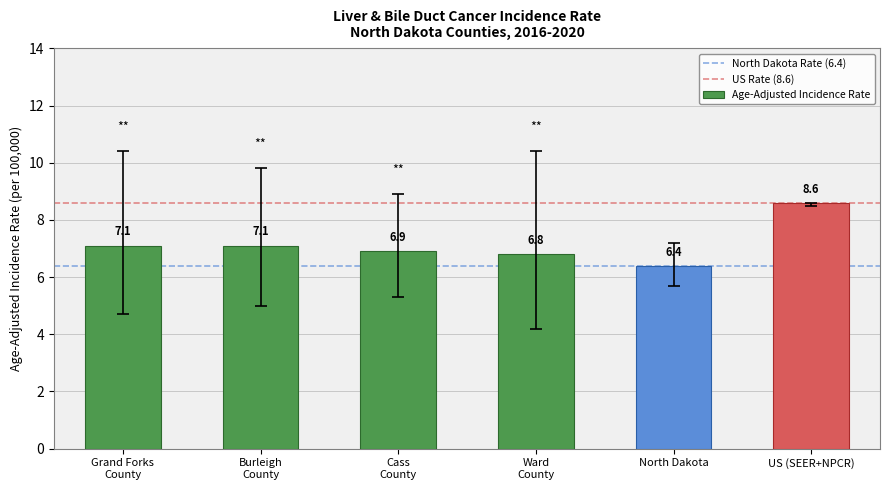

Is it true that the value at North Dakota is 6.4?

True